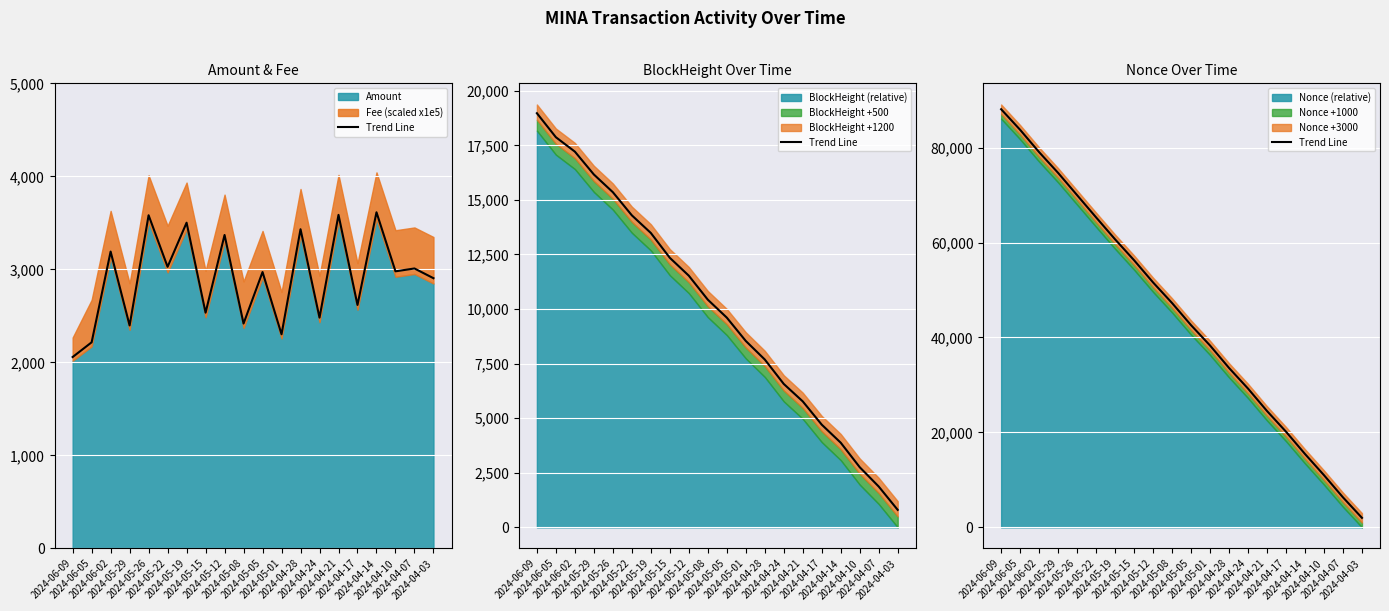

What is the average value?

44984